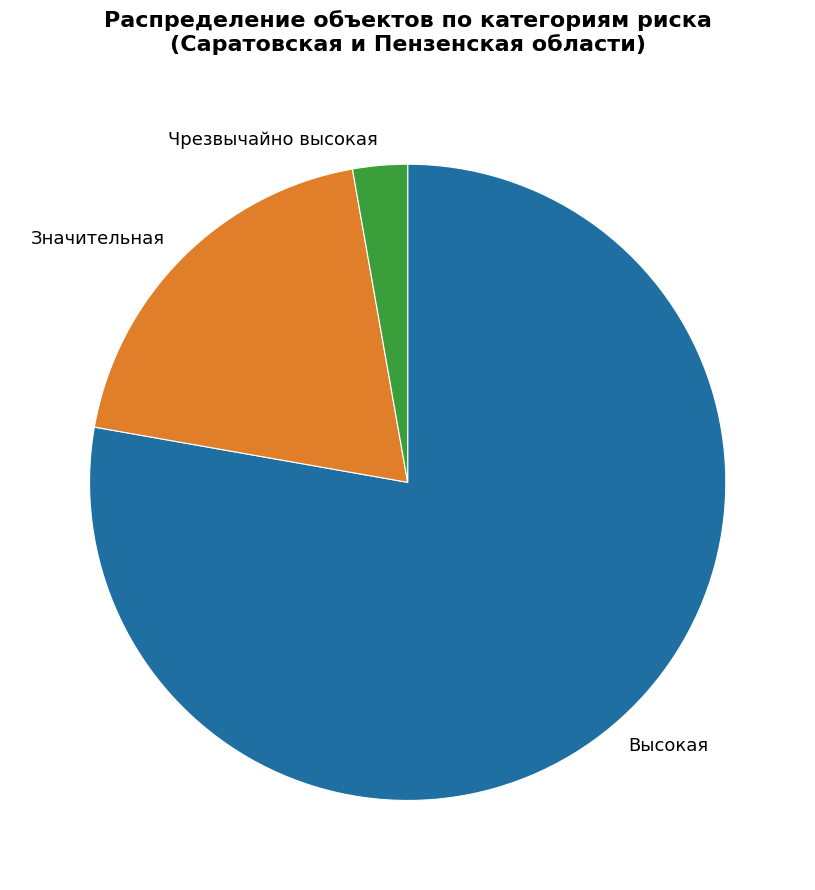

True or false: Значительная accounts for 27% of the total.

False